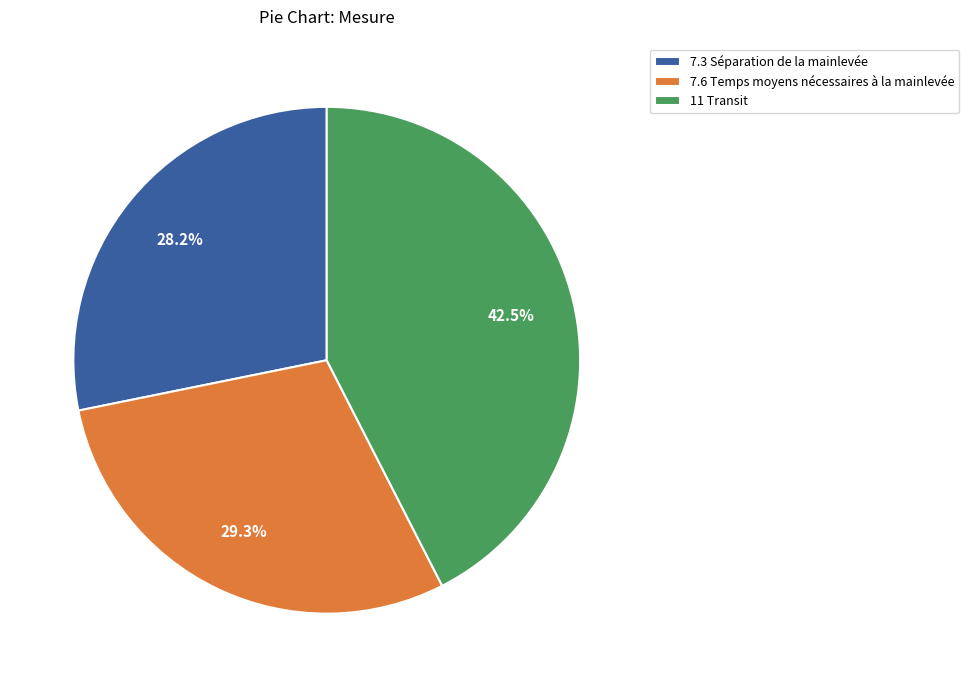

Is there a majority slice in this chart?

No